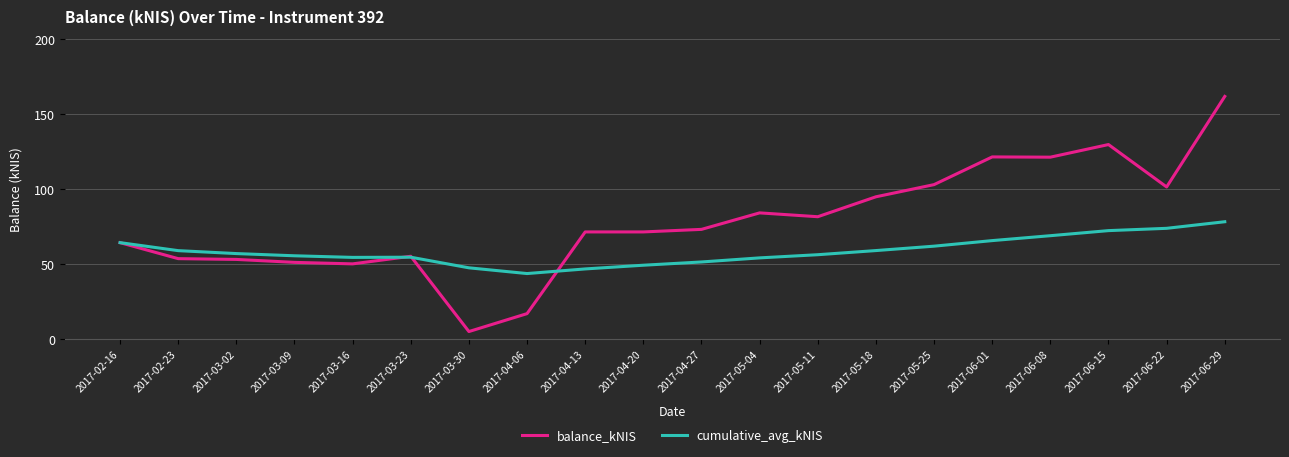

What is the average value of the balance_kNIS series?

78.2